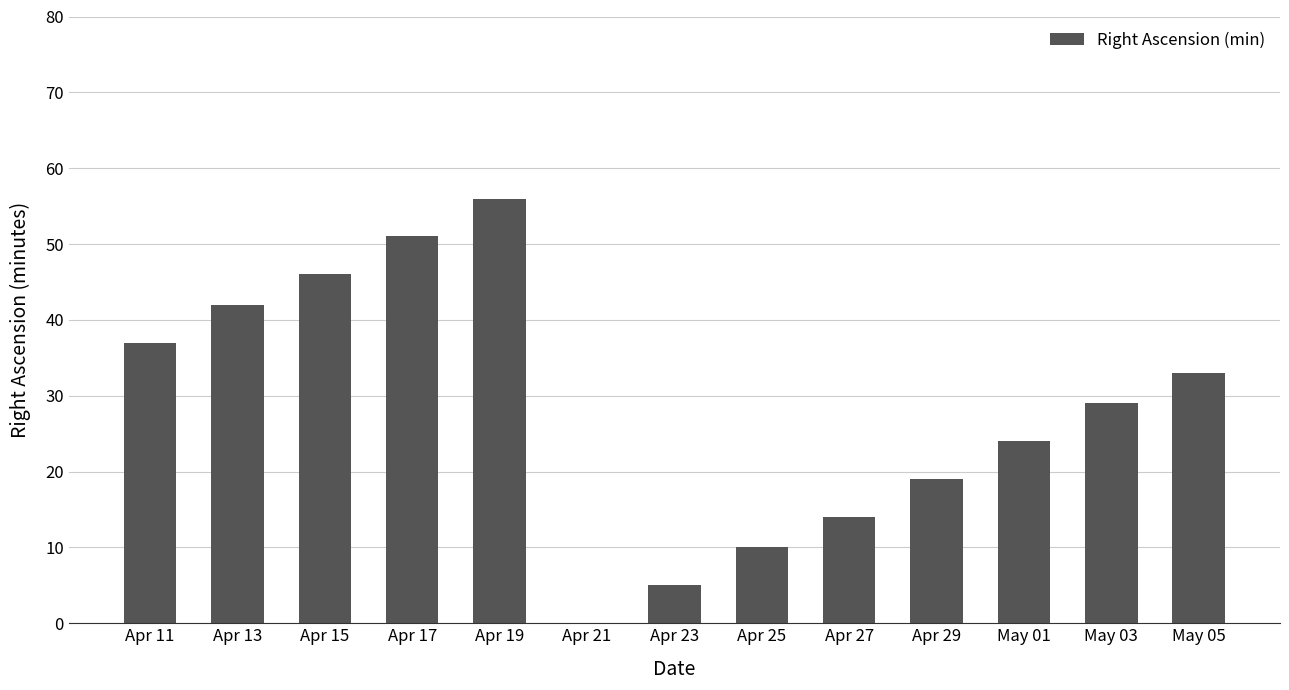

Reading left to right, extract all data points from this chart.

37	42	46	51	56	0	5	10	14	19	24	29	33